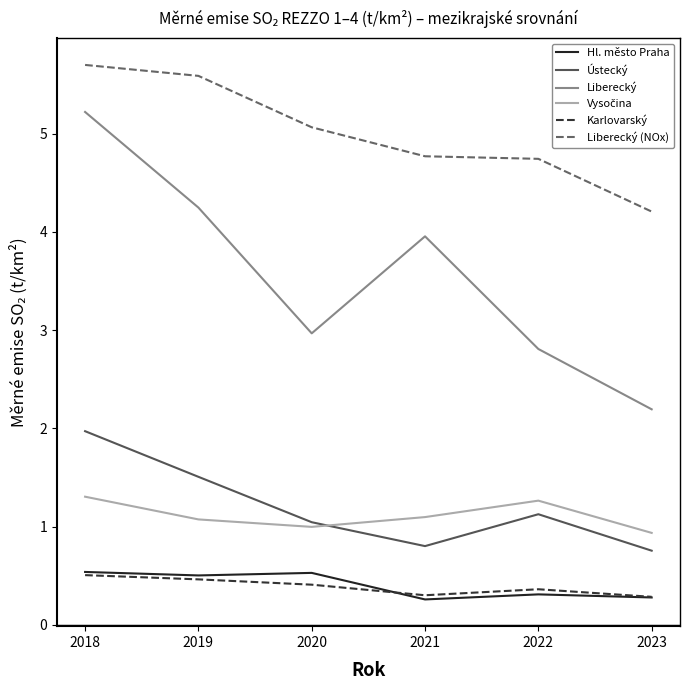

True or false: Liberecký and Karlovarský cross at least once.

False